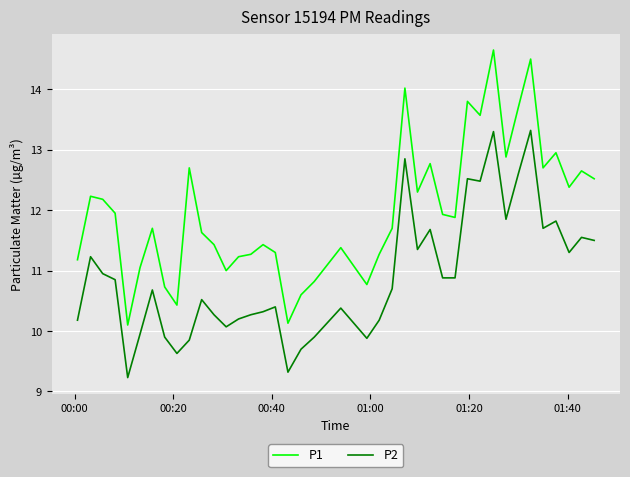

True or false: P1 and P2 intersect in this chart.

False